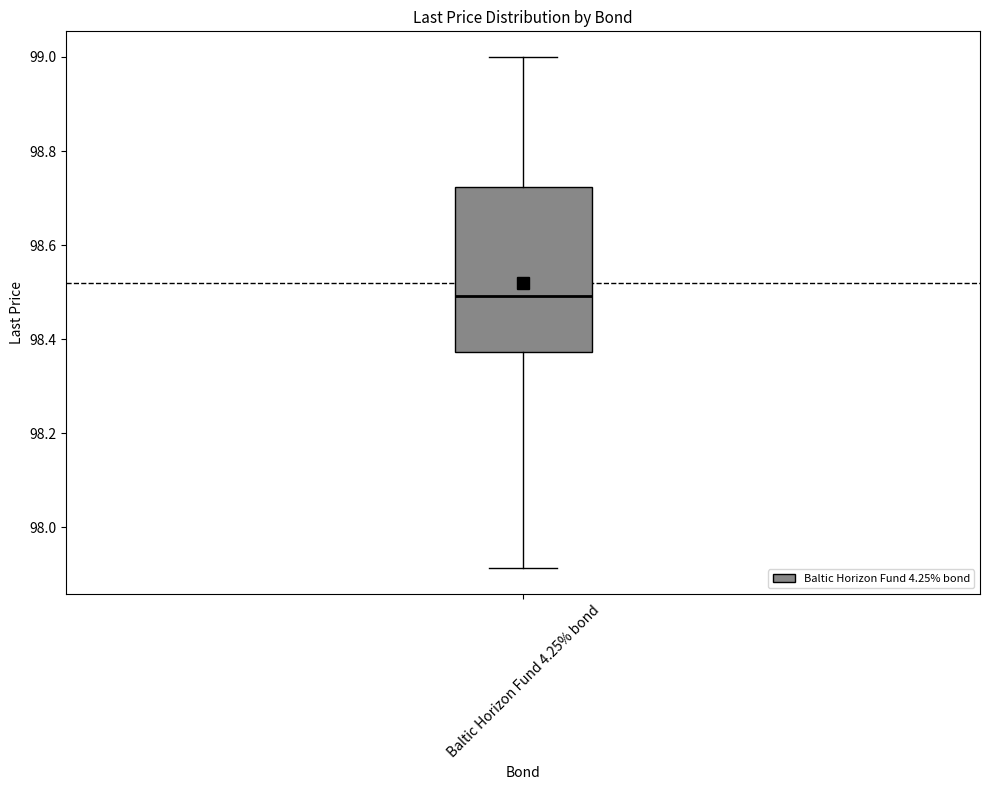

Read this box plot against the y-axis: the position of the median line, the range covered by the box, and the ends of both whiskers. The values are not printed on the chart, so give them approximately, as read against the axis.

median 98.50, box 98.38 to 98.72, whiskers 97.92 to 99.00